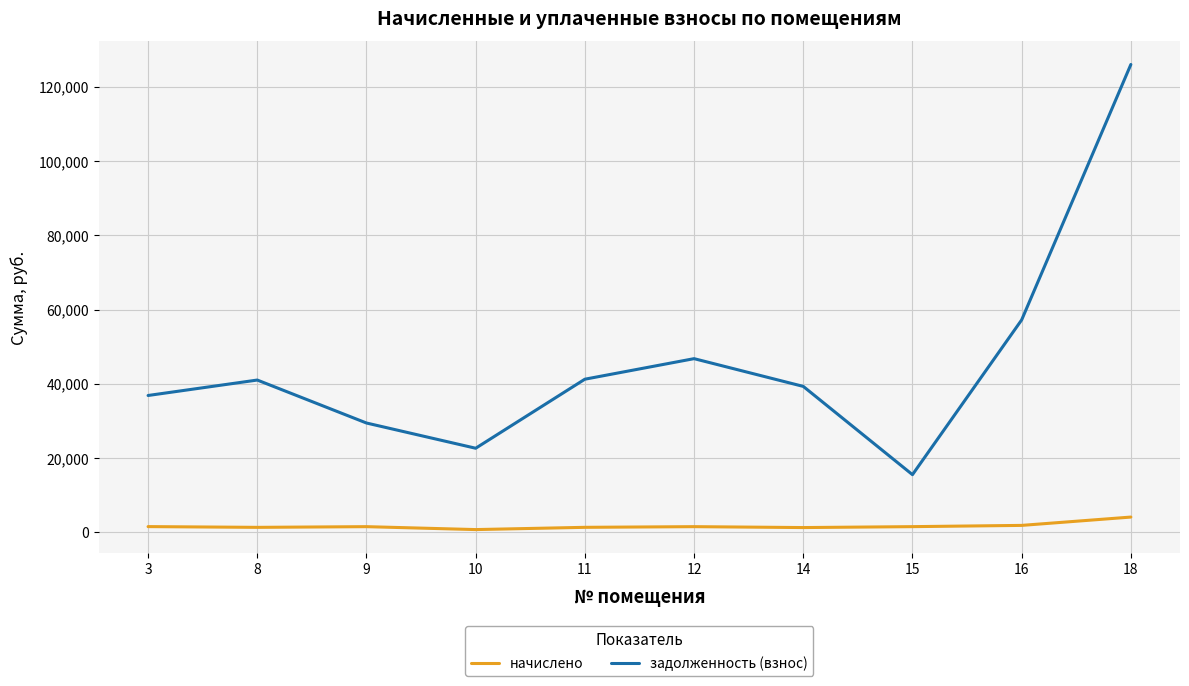

How many categories are shown in the chart?

10